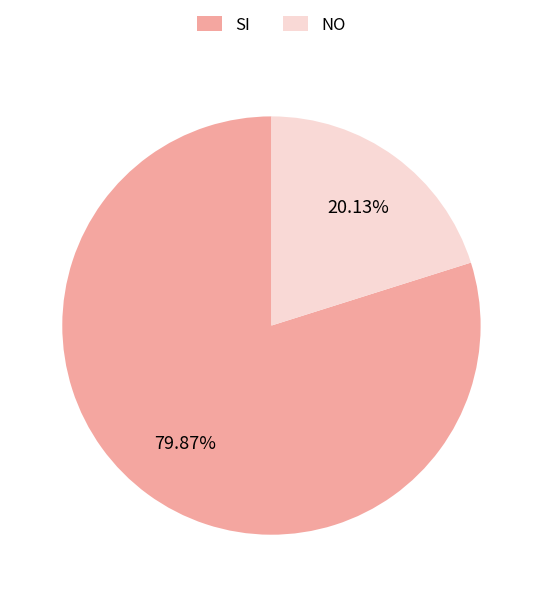

How many segments does this pie chart have?

2